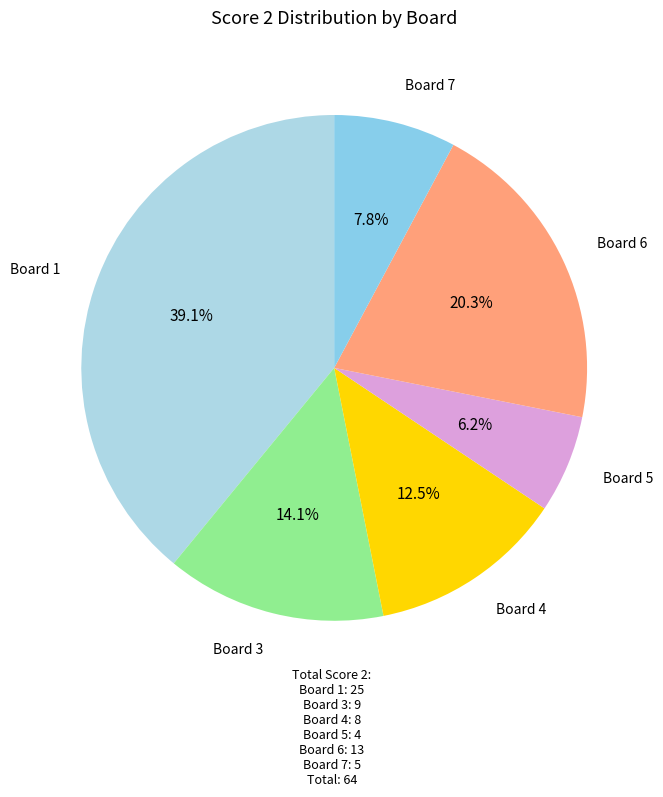

Is there a majority slice in this chart?

No